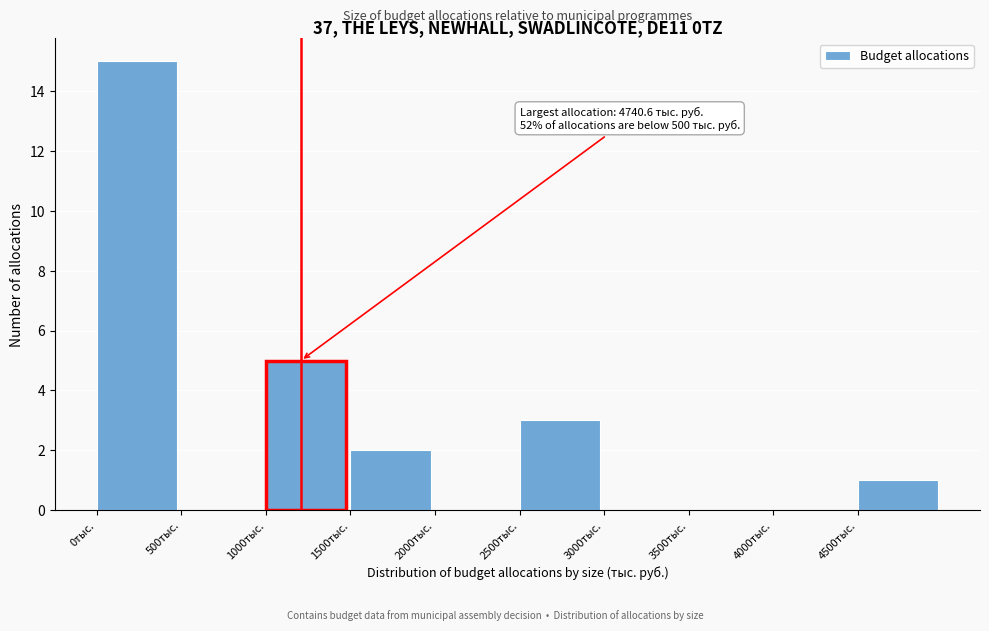

Which range on the x-axis has the tallest bar?

0 to 500